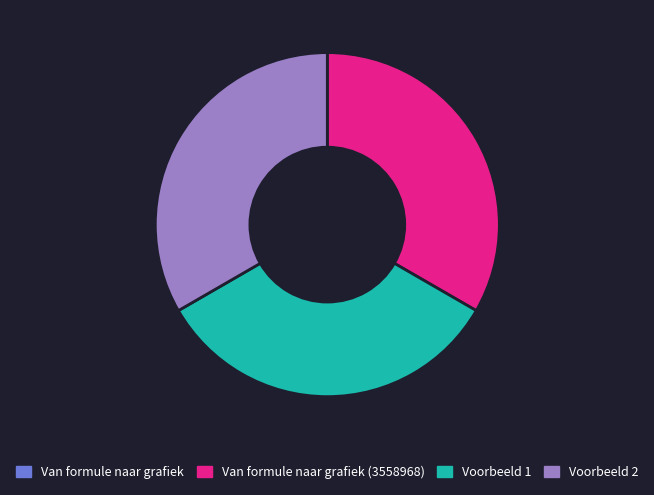

The Voorbeeld 1 slice represents 26% of the pie. True or false?

False